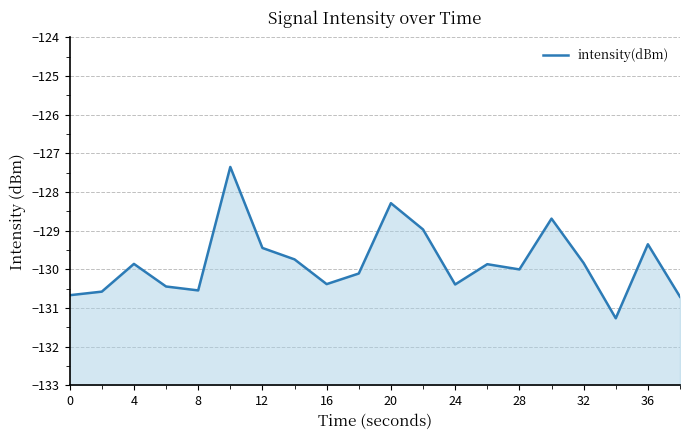

What is the label of the 4th point from the left?

12